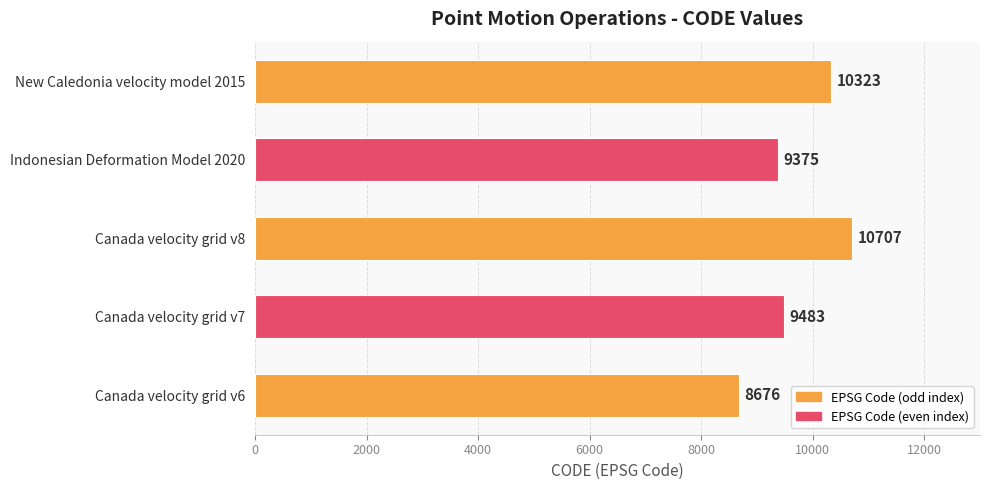

Which has a higher value, Indonesian Deformation Model 2020 or New Caledonia velocity model 2015?

New Caledonia velocity model 2015